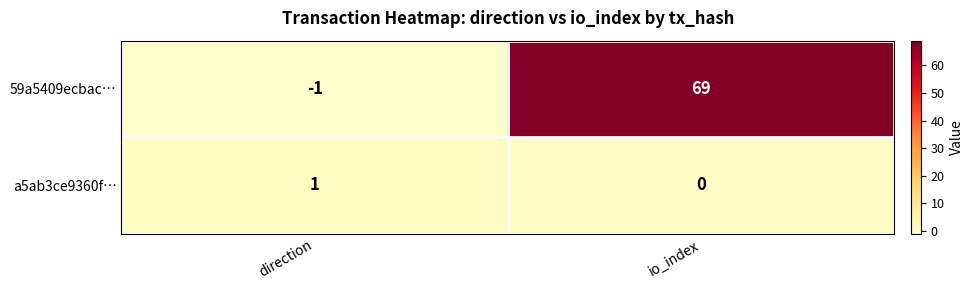

What is the difference between the 59a5409ecbac… values at direction and io_index?

70